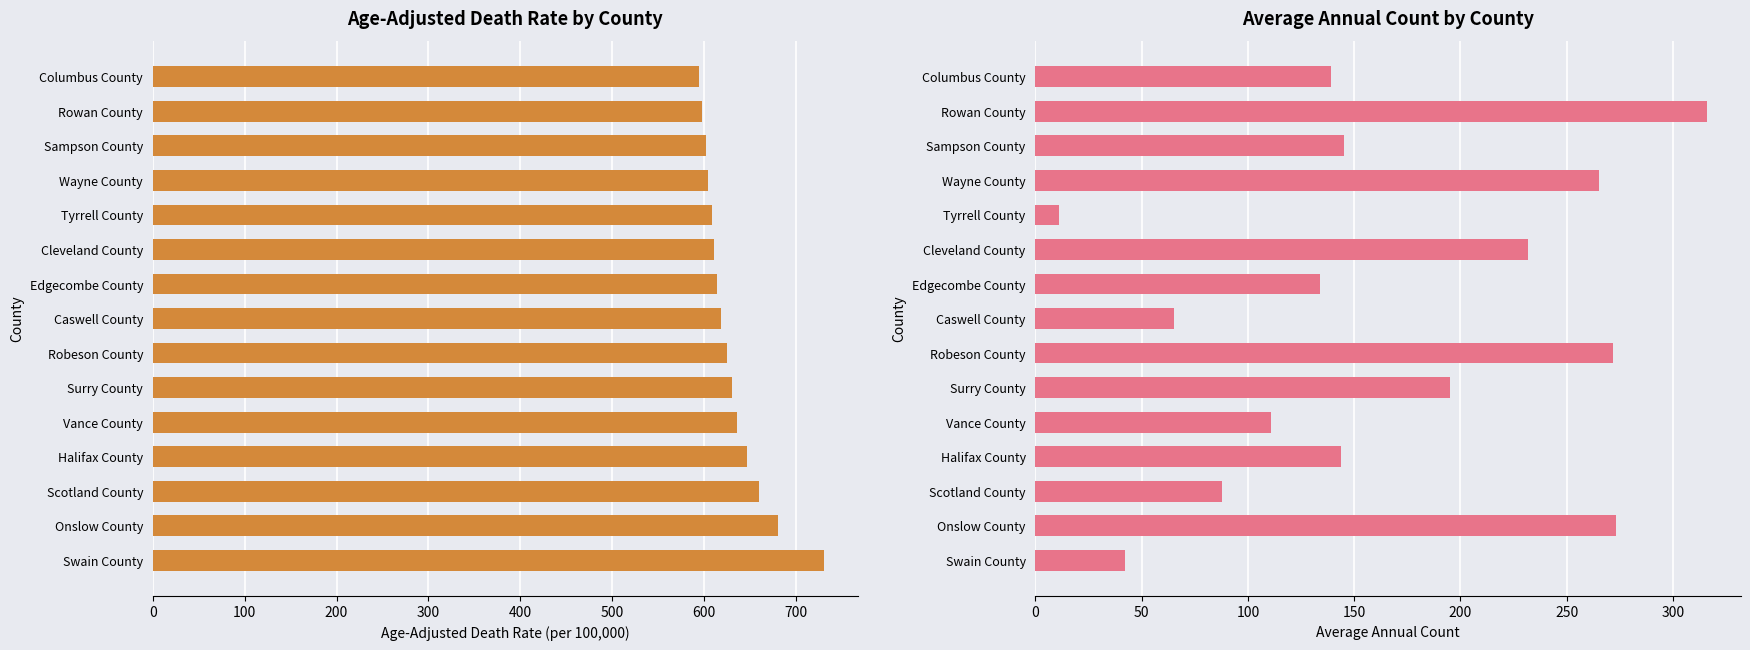

What is the value of the Age-Adjusted Death Rate bar at the 9th from the left?

613.9